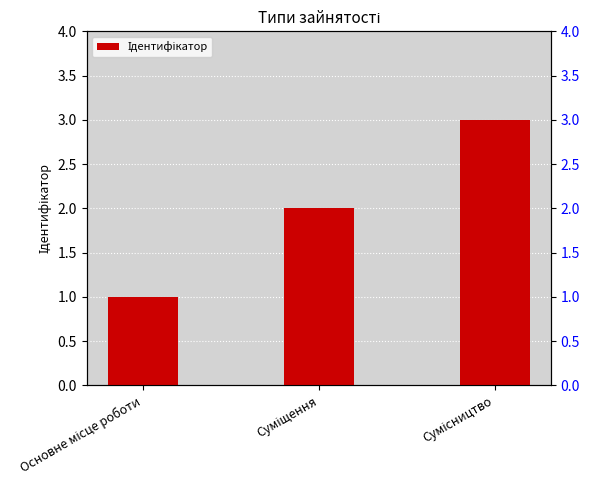

What is the label of the 2nd bar from the left?

Суміщення